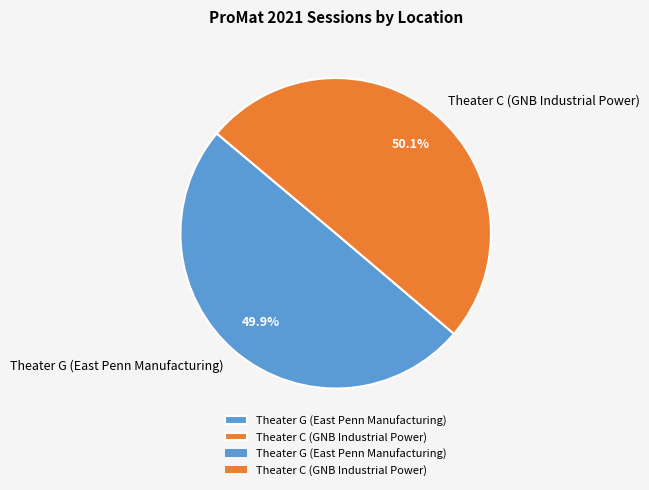

What is the ratio of the value at Theater C (GNB Industrial Power) to the value at Theater G (East Penn Manufacturing)?

1.0